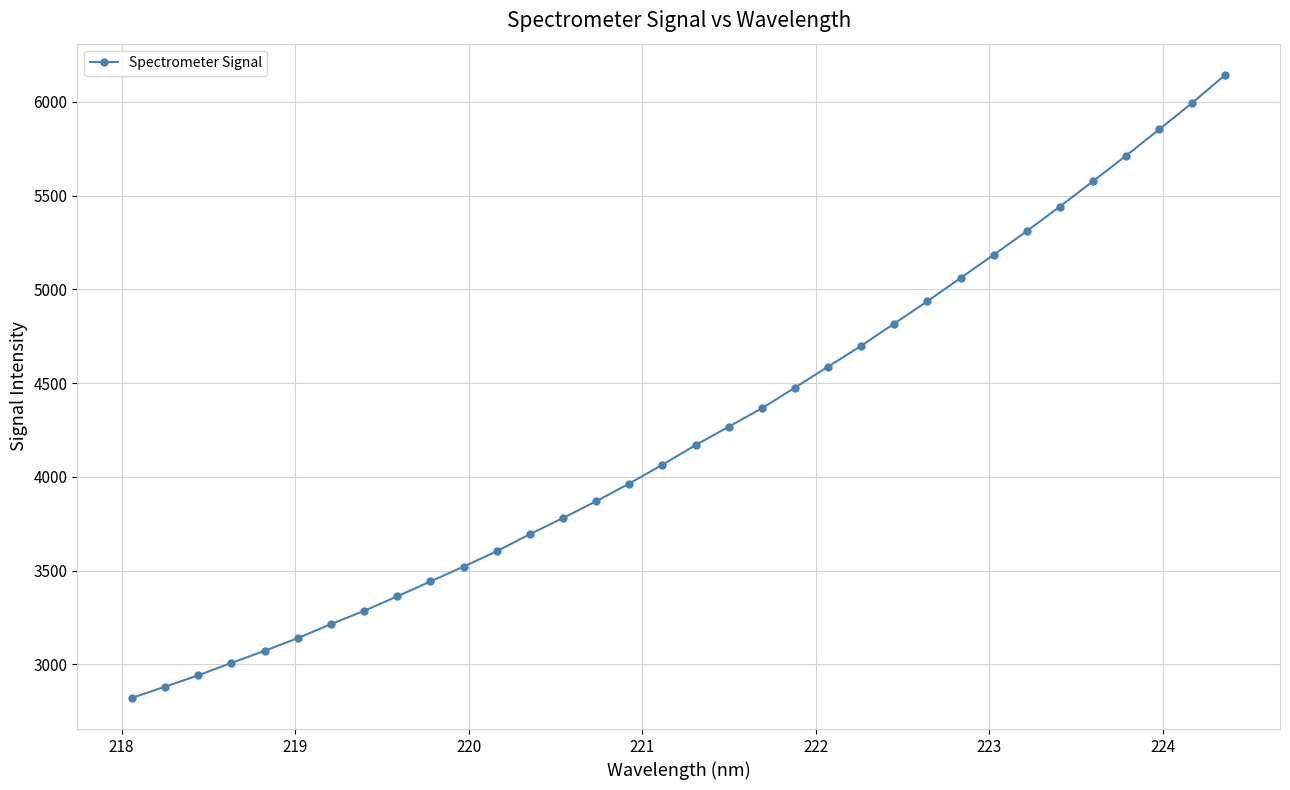

What is the value of the 16th point from the left?

3964.8